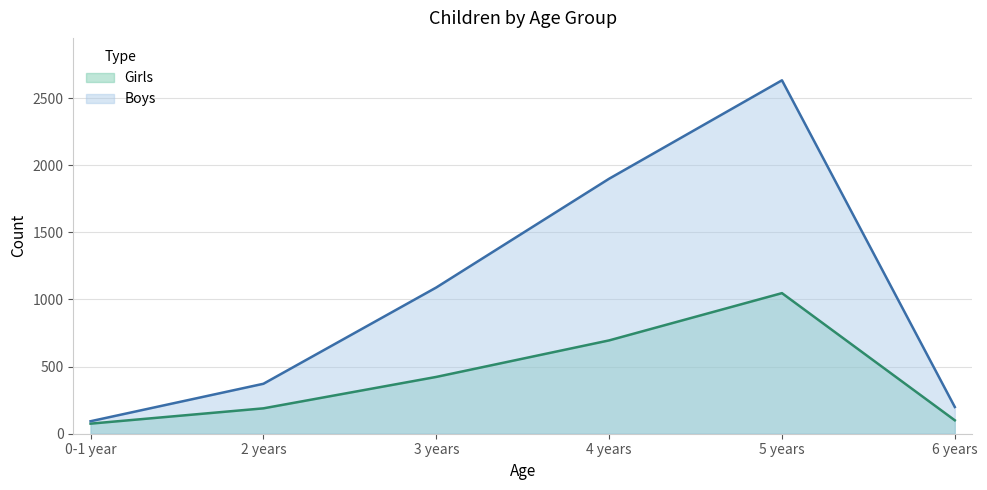

What is the approximate value of Girls at 0-1 year?

75